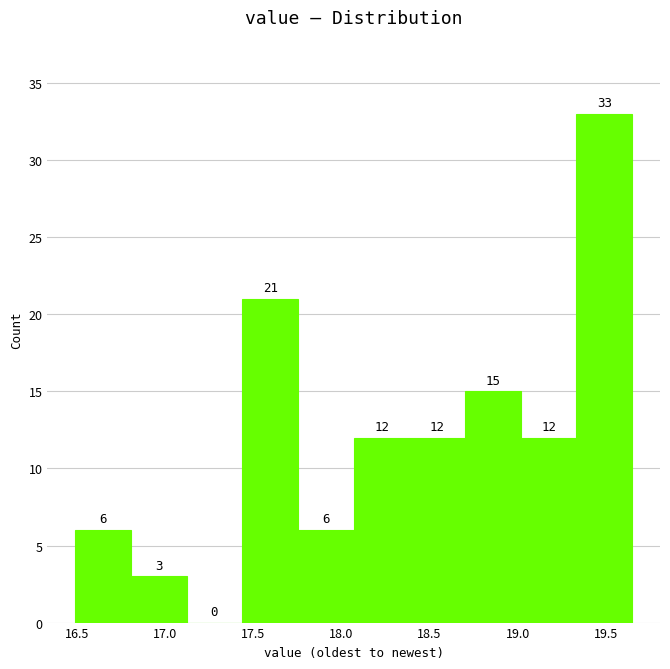

Over which range of the x-axis is the bar tallest?

19.35 to 19.65